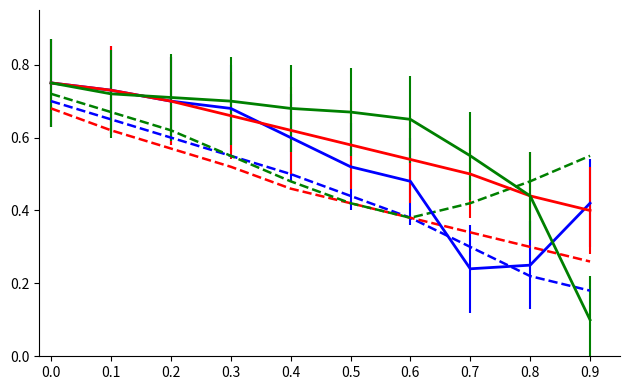

What is the total value across all series at 0.9?

1.9